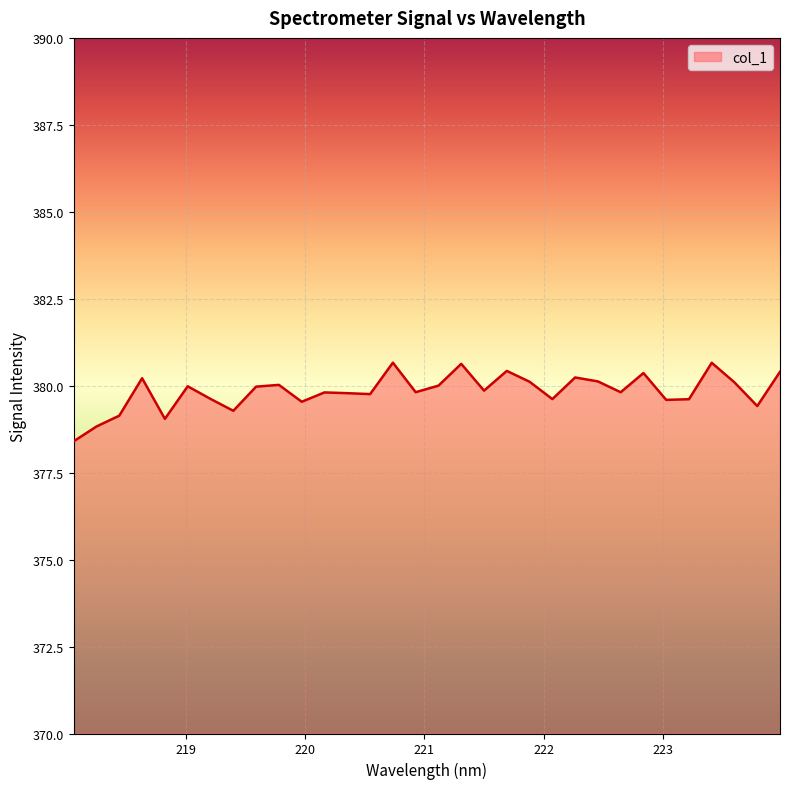

What is the greatest value displayed?

380.7